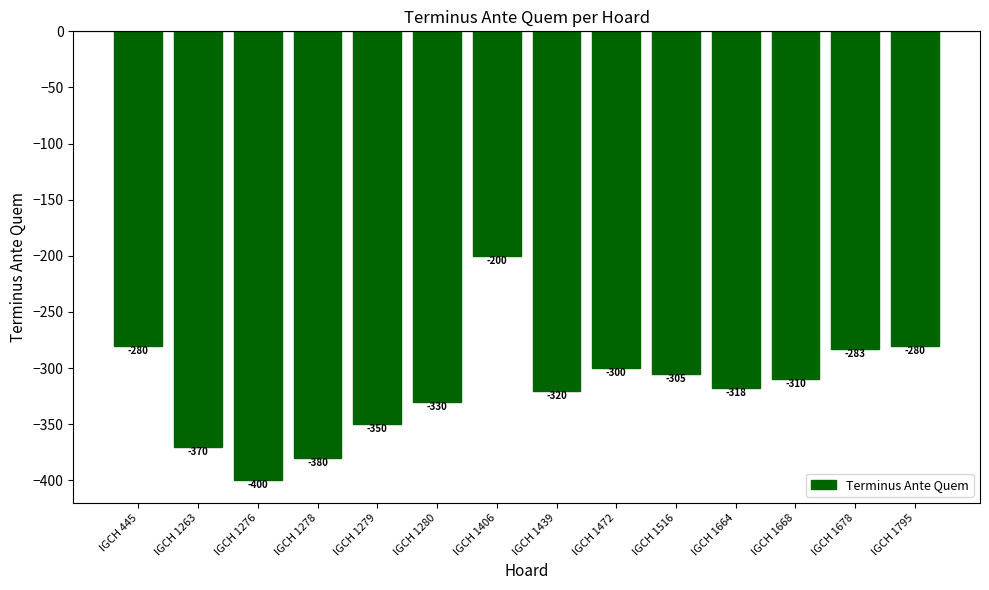

Where is the data nearest to the value -300?

IGCH 1472